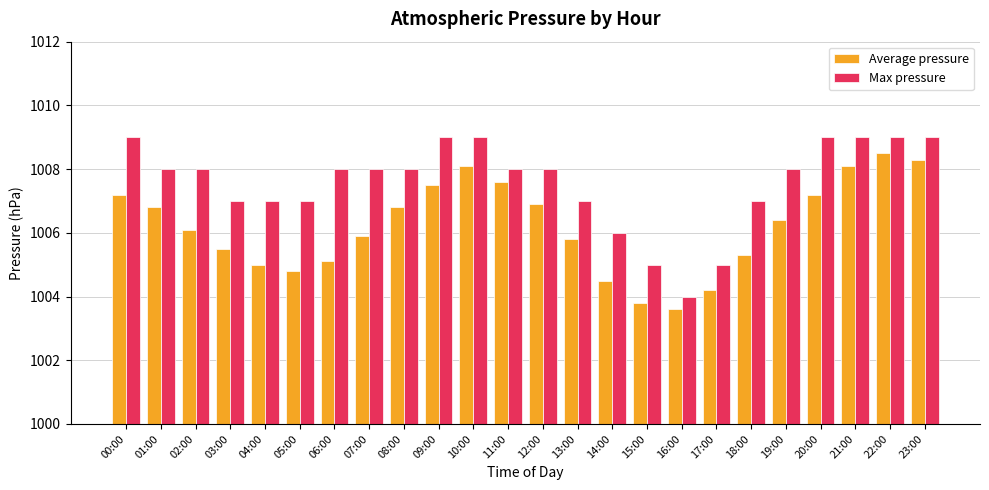

The value of Average pressure at 12:00 is 1006.9. True or false?

True